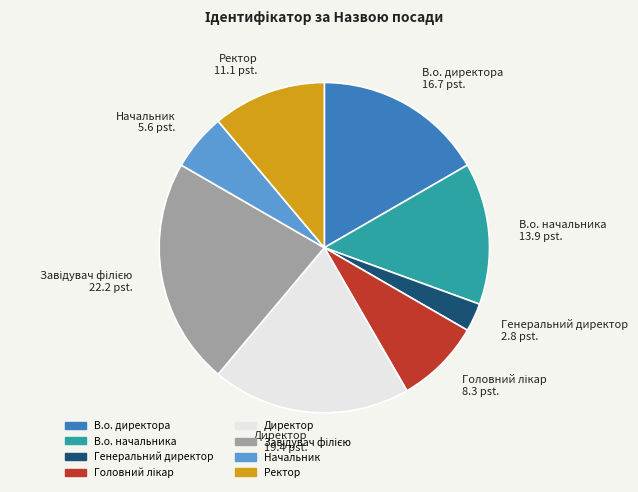

Which has a higher value, В.о. начальника or Ректор?

В.о. начальника